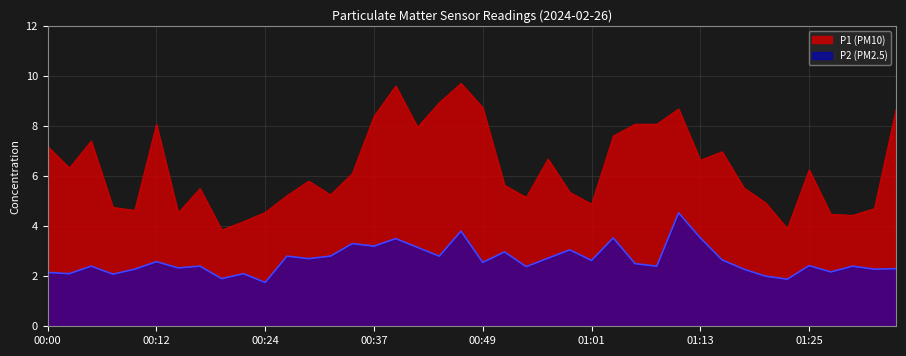

How many values in the P2 series exceed 2?

36